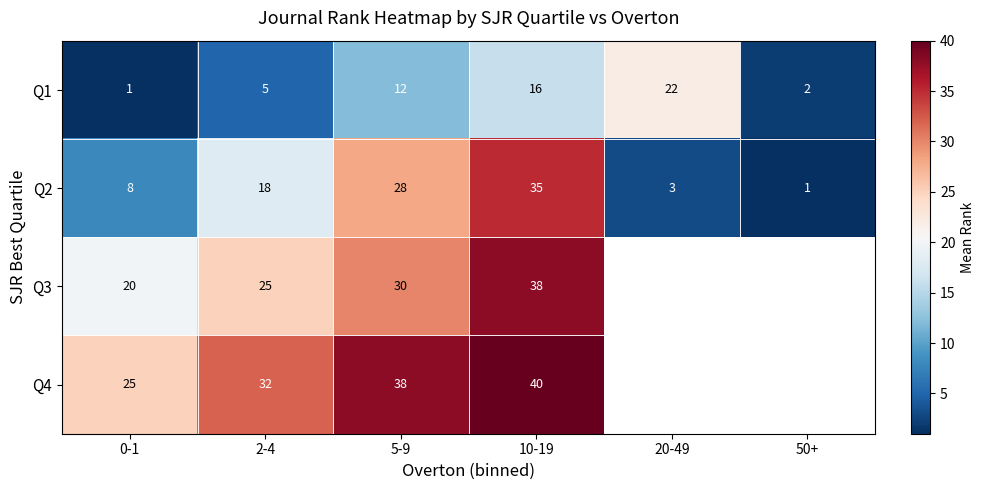

How many distinct data groups are displayed?

4